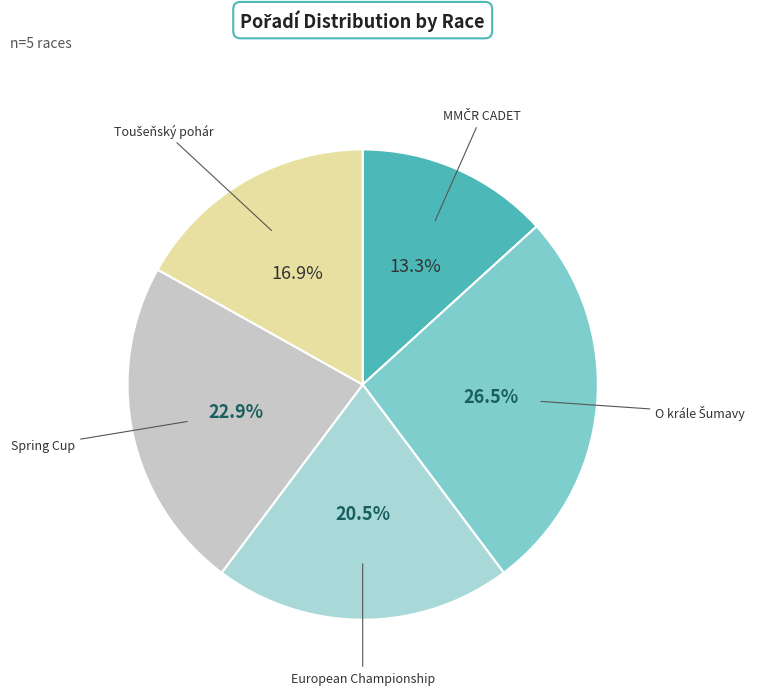

To the nearest percent, what is the average slice percentage?

20%